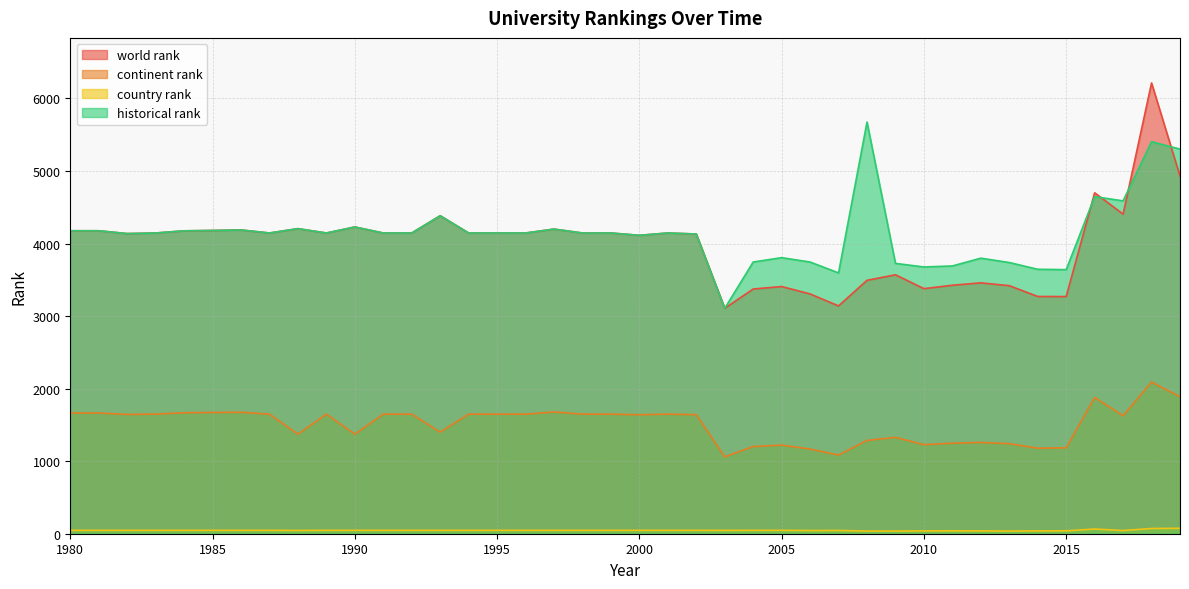

Which label corresponds to the largest value in the chart?

2018